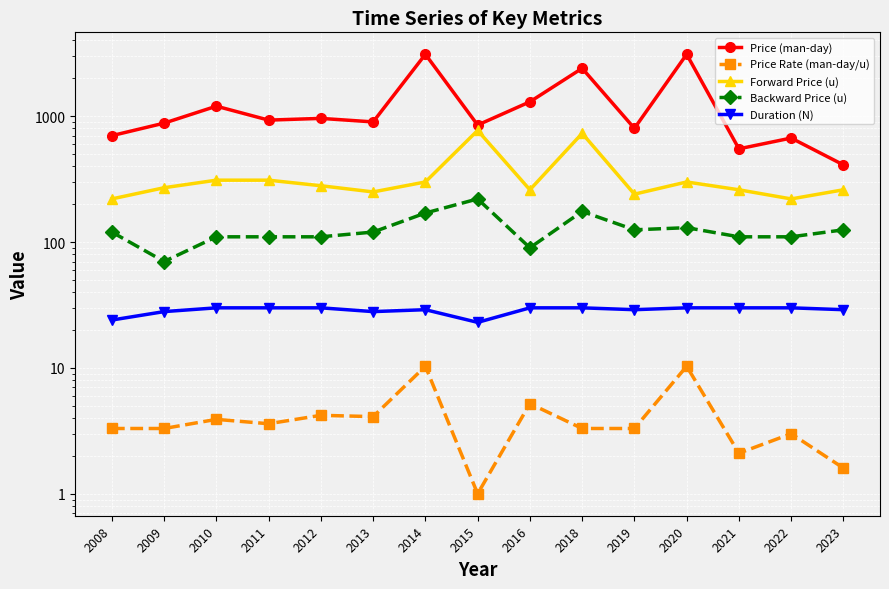

The Price (man-day) series shows 1374.6 at 2009. True or false?

False